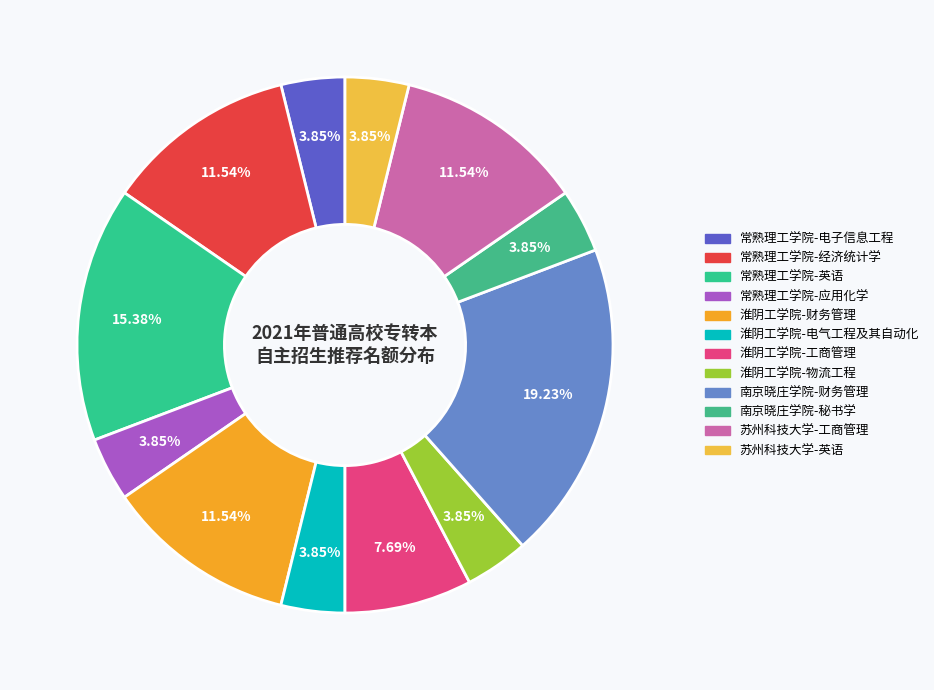

How many slices are in this pie chart?

12